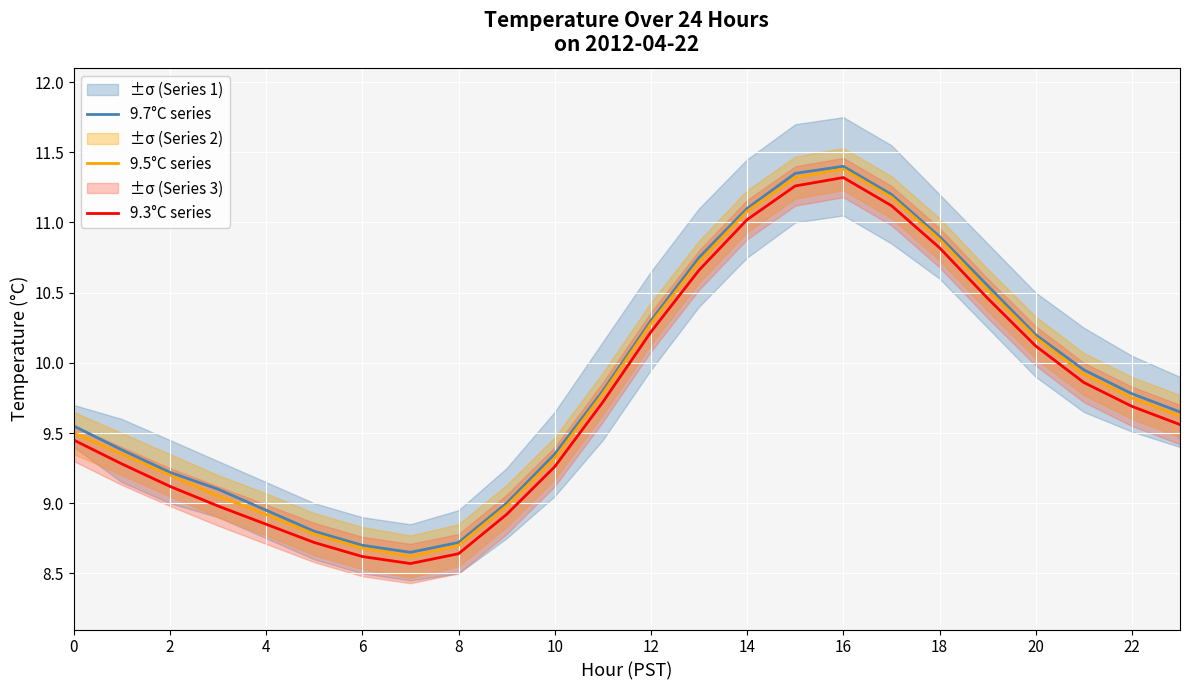

True or false: 9.5°C series and 9.3°C series cross at least once.

False